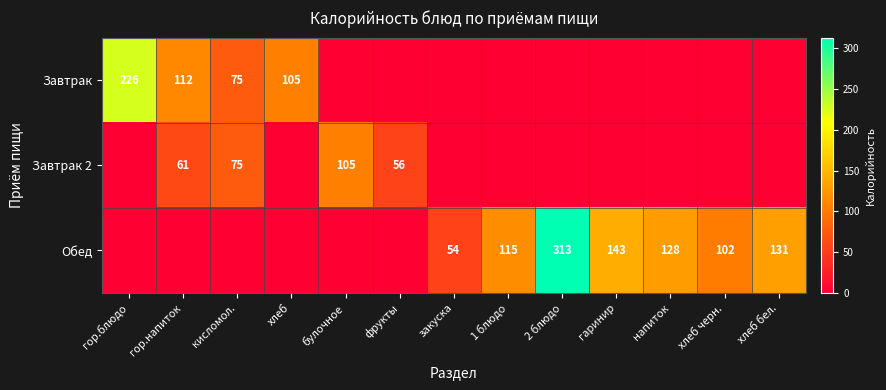

What is the total value across all series at гор.напиток?

173